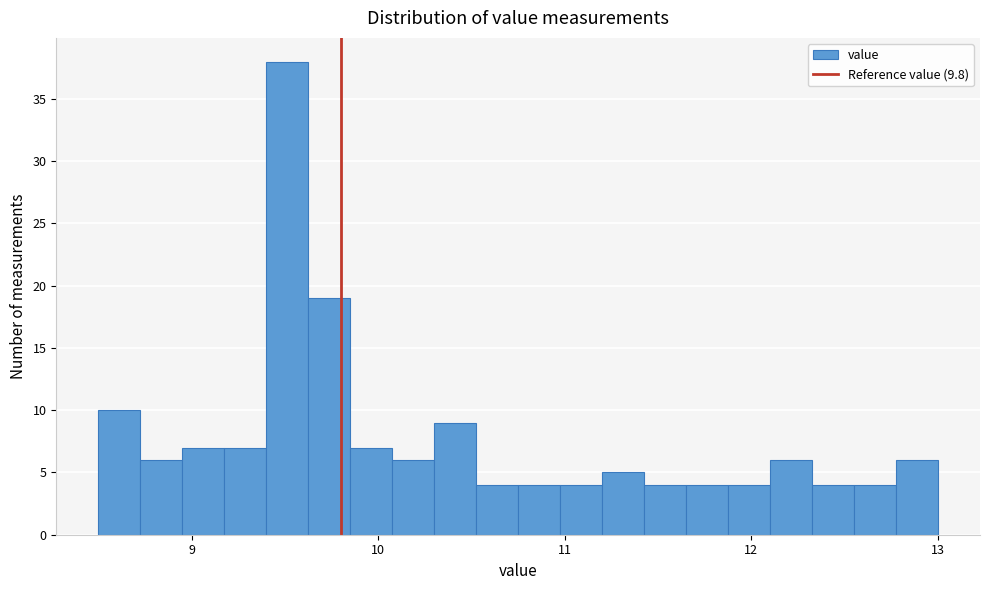

Read against the x-axis, roughly where is the centre of the tallest bar?

9.5